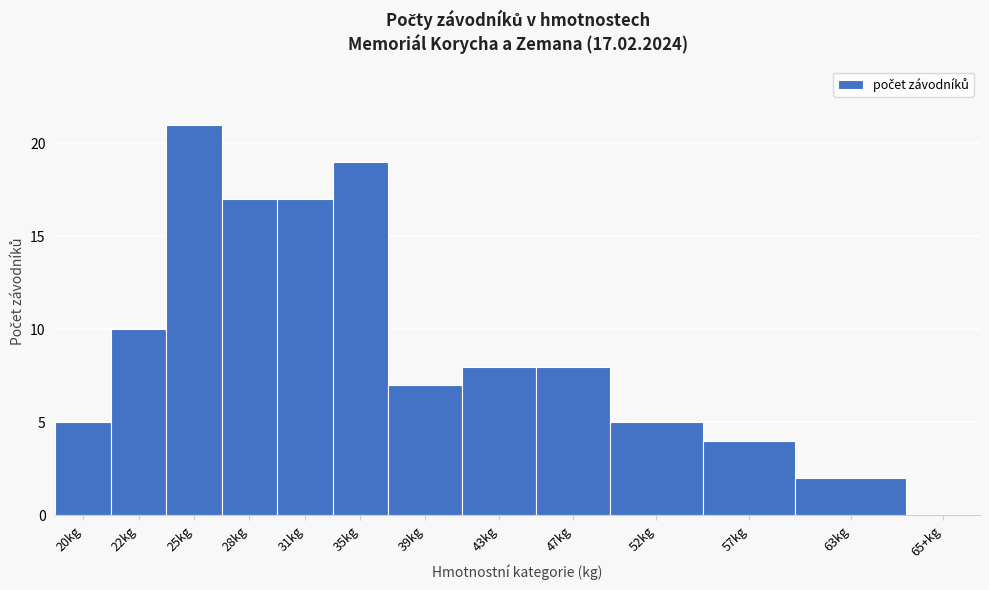

Reading right to left, extract all data points from this chart.

65+kg=0	63kg=2	57kg=4	52kg=5	47kg=8	43kg=8	39kg=7	35kg=19	31kg=17	28kg=17	25kg=21	22kg=10	20kg=5